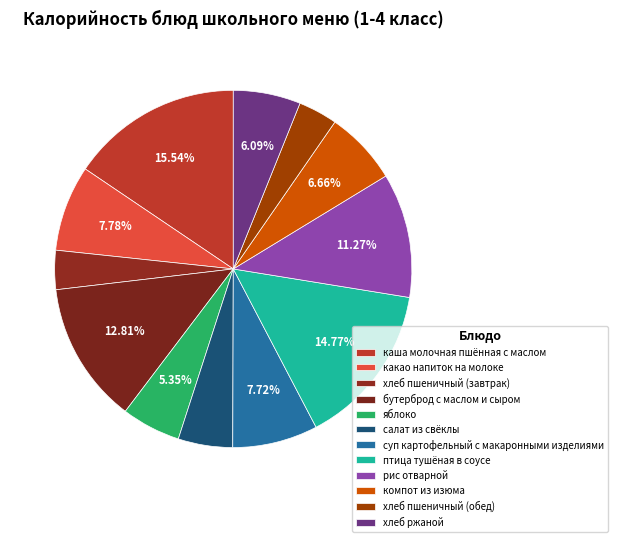

Do бутерброд с маслом и сыром and птица тушёная в соусе together represent more than half of the pie?

No